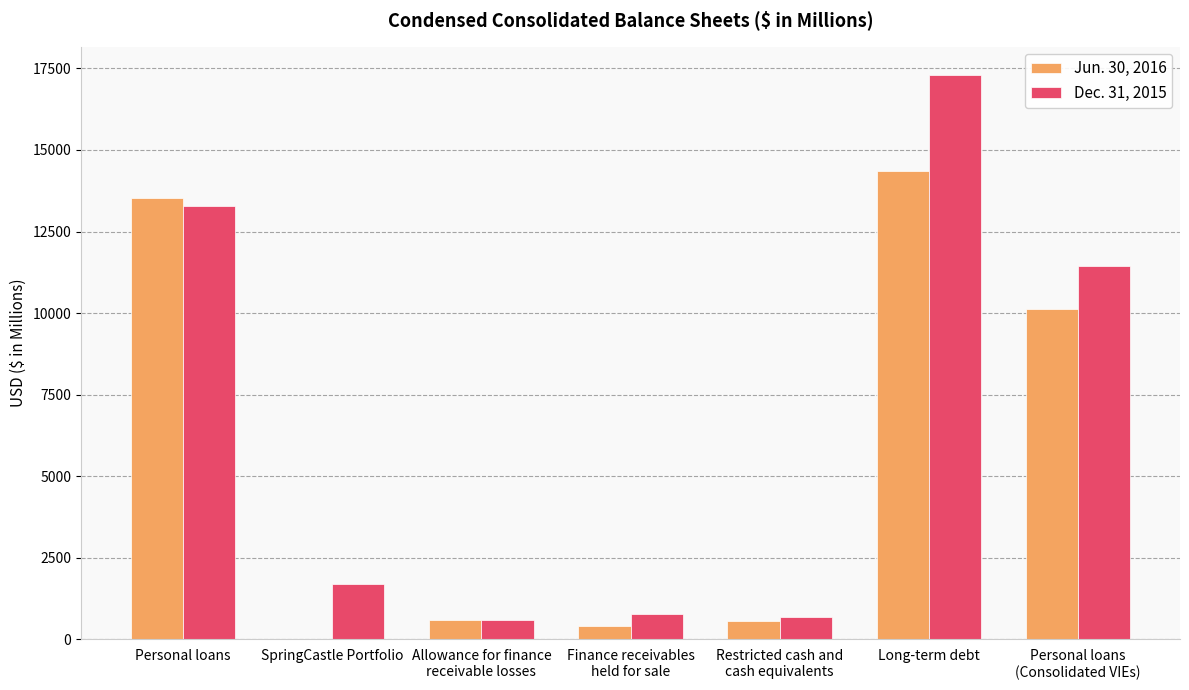

The Dec. 31, 2015 series shows 4062 at Personal loans
(Consolidated VIEs). True or false?

False